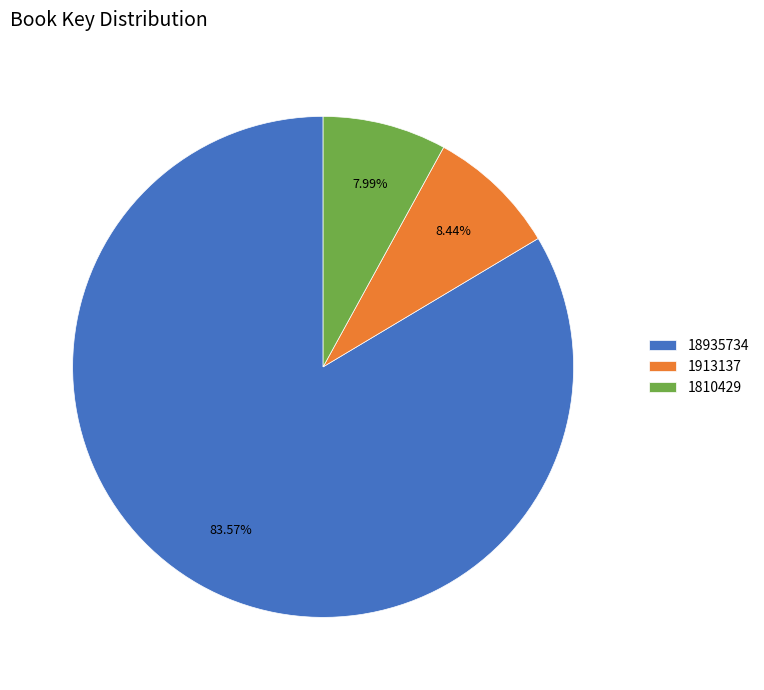

How many segments does this pie chart have?

3